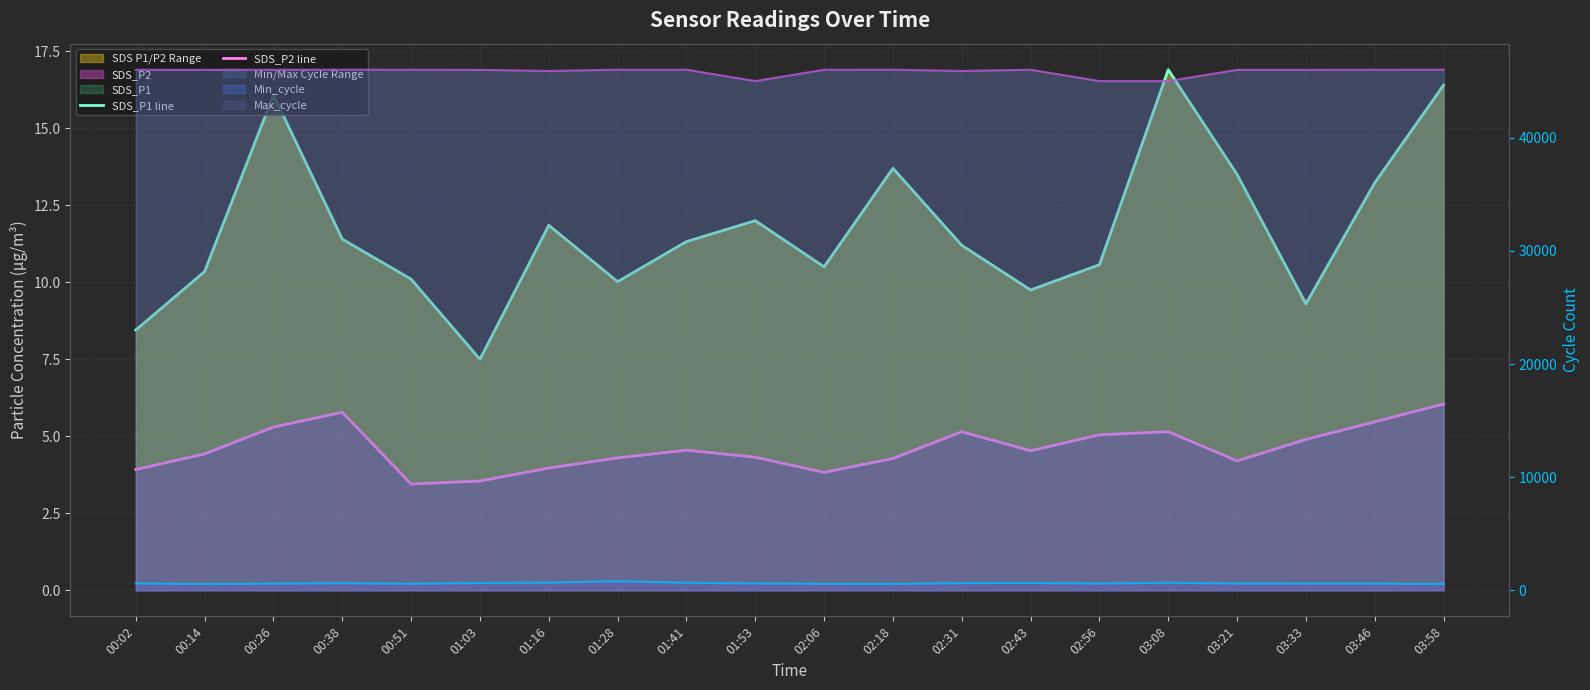

At 03:33, list the series in order from largest to smallest.

SDS_P1 line, SDS_P2 line